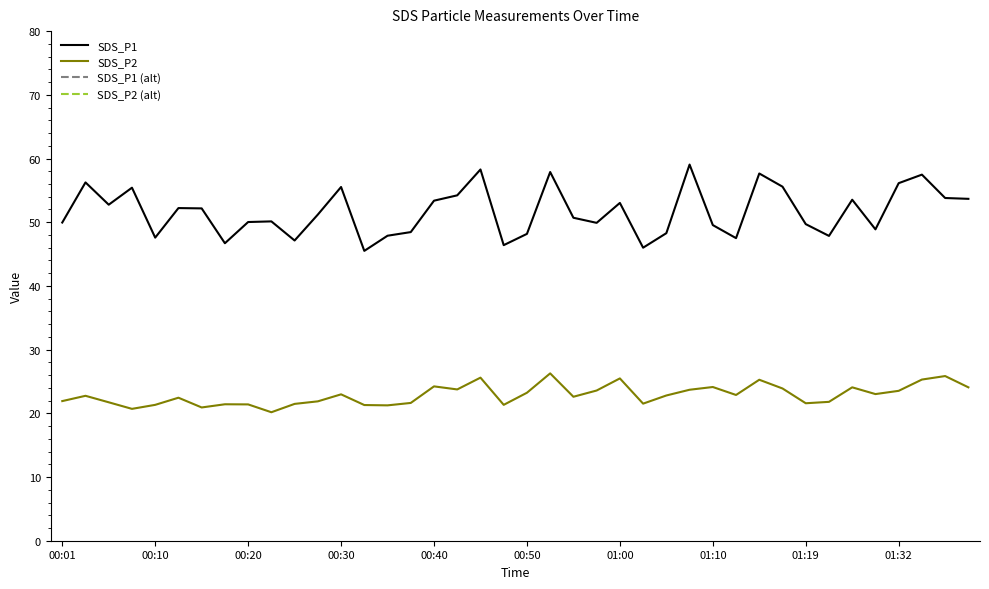

What is the difference between the second highest and second lowest values in the SDS_P1 series?

12.3